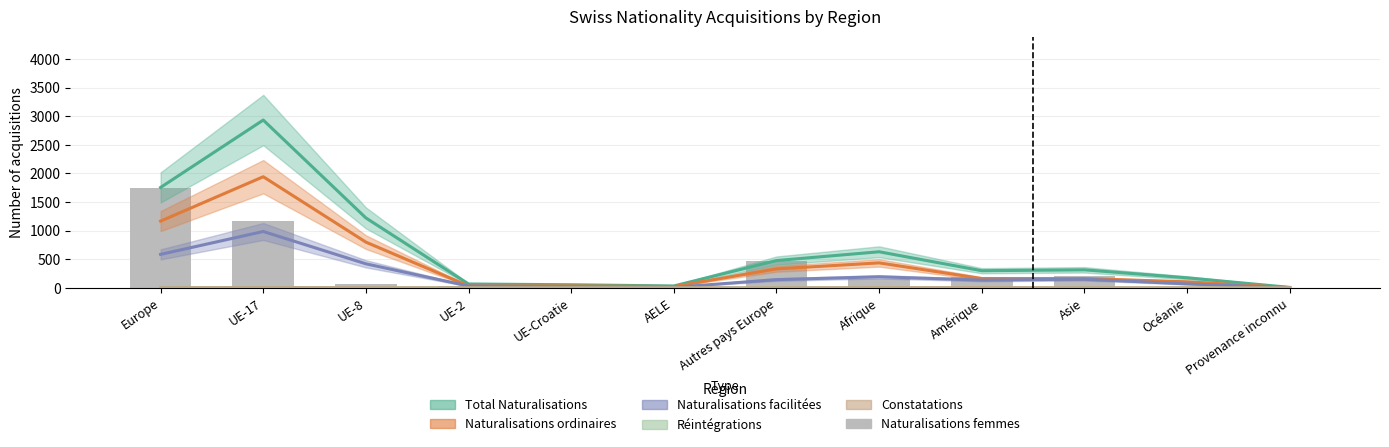

What is the total value across all series at Europe?

5266.0